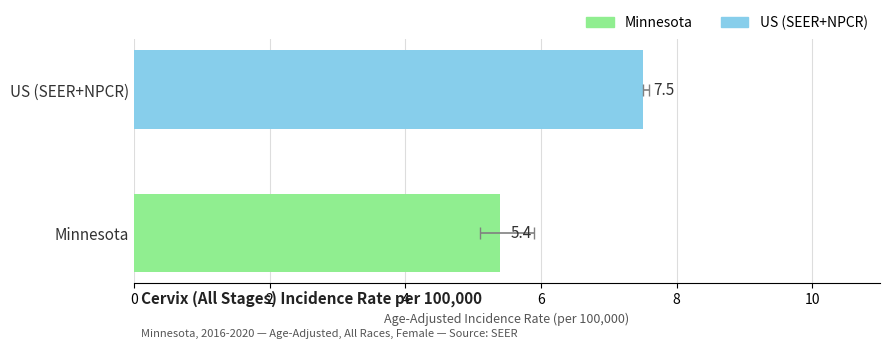

What is the value of the 2nd bar from the left?

7.5